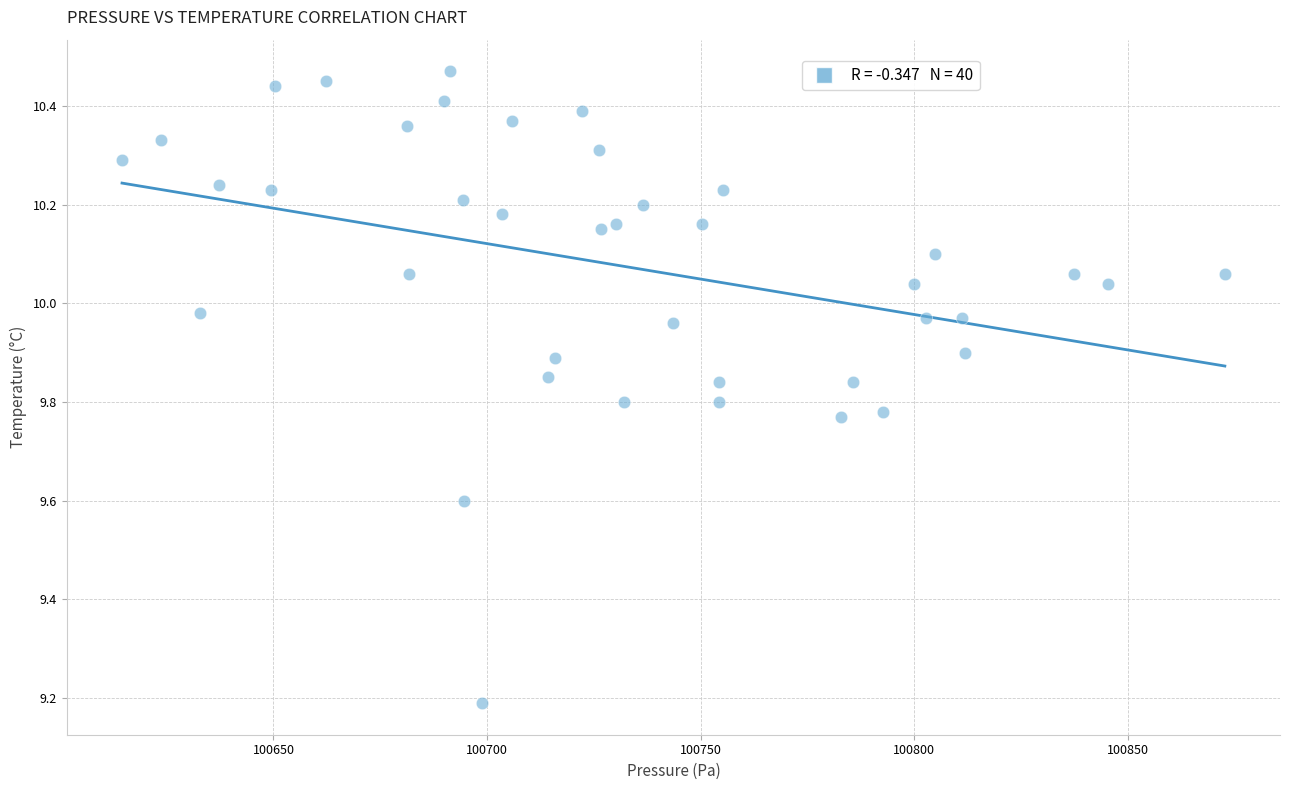

What Y value in the scatter plot is closest to 9?

9.2